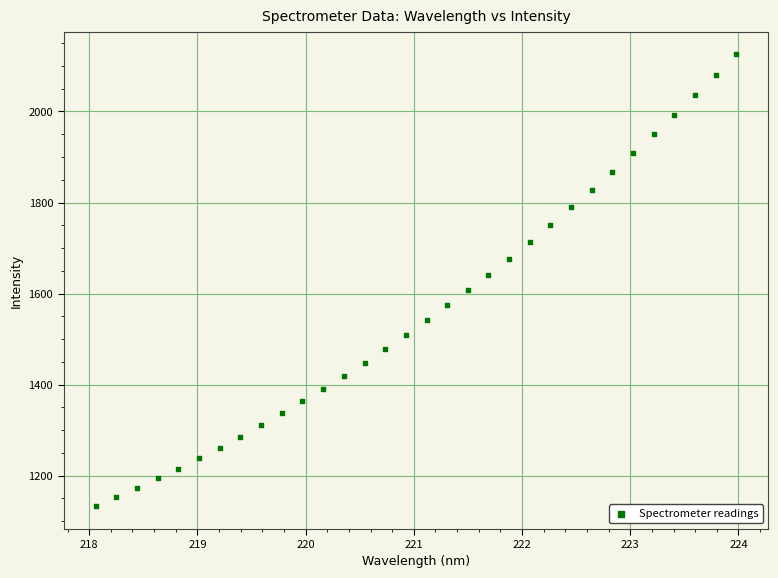

What is the range of X values (max minus min)?

5.9